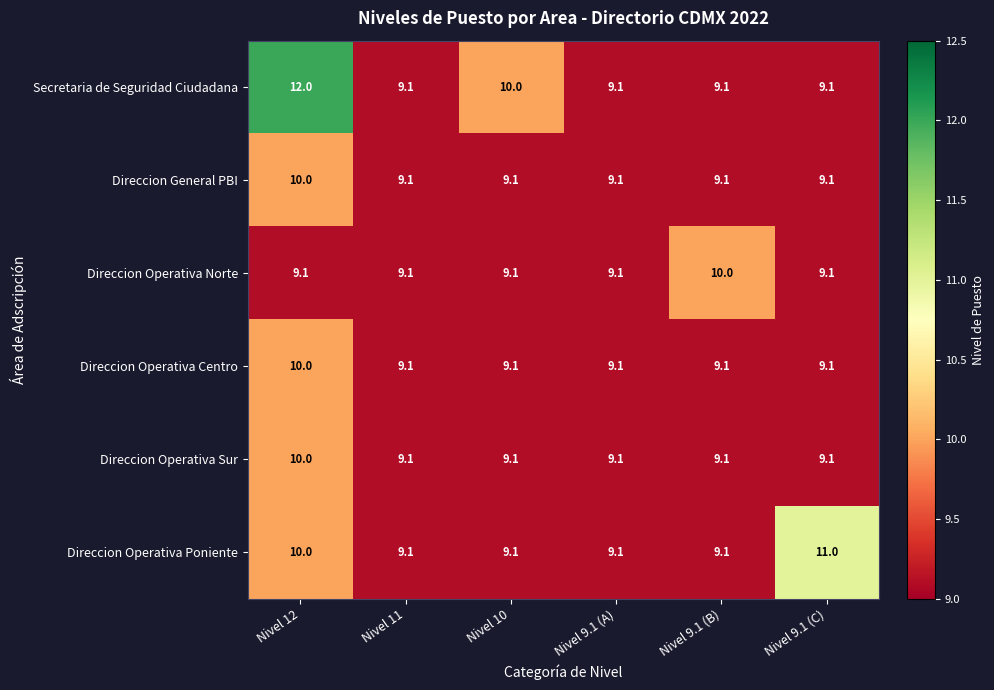

What is the maximum value shown in the chart?

12.0